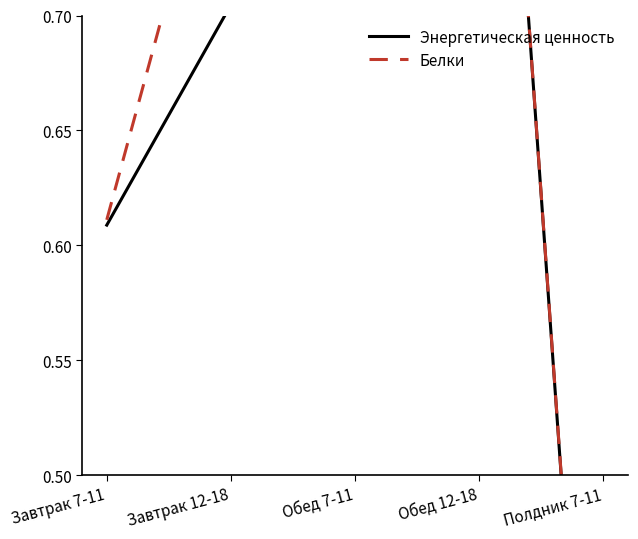

How many Белки values are between 0 and 1?

5